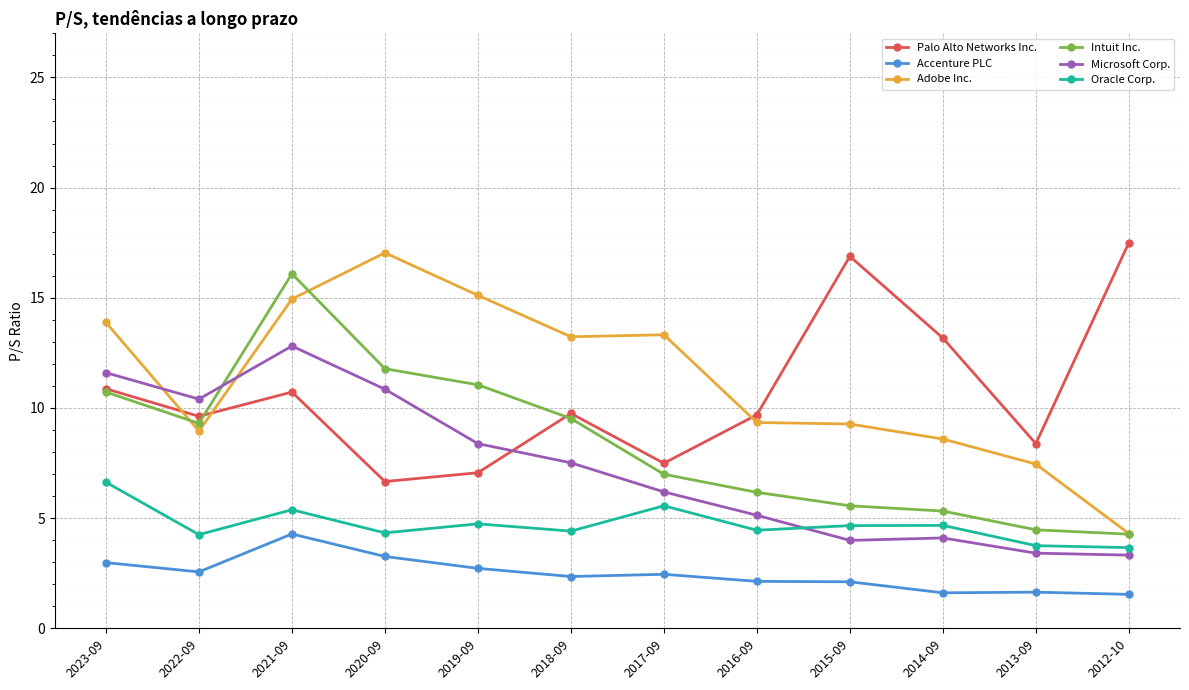

Rank the series by their maximum value, from lowest to highest.

Accenture PLC, Oracle Corp., Microsoft Corp., Intuit Inc., Adobe Inc., Palo Alto Networks Inc.